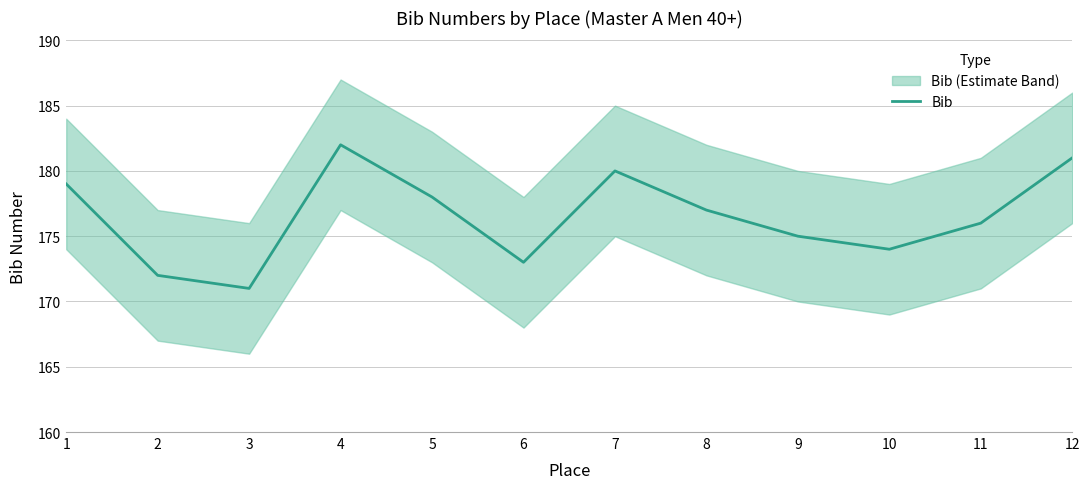

What is the average value?

176